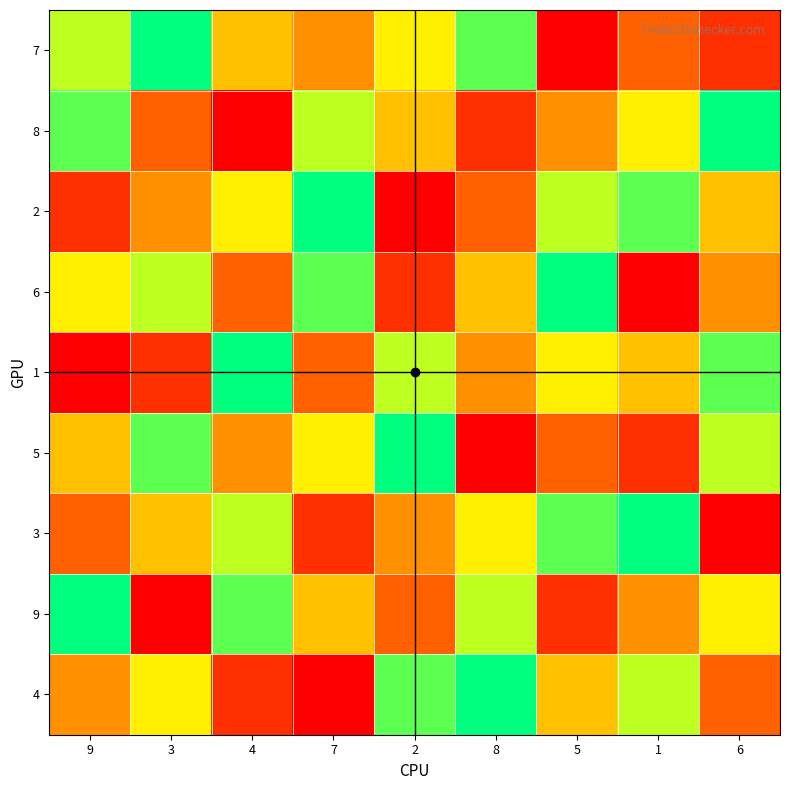

At which category is the sum across all series the highest?

9